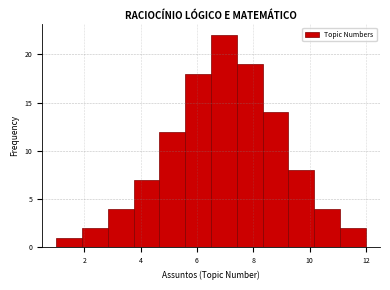

Reading left to right, list every bar in this chart as the range it spans on the x-axis followed by its height. Neither the bar edges nor the heights are printed on the chart, so give them approximately, as read against the axes.

1.0 to 2.0: 1
2.0 to 2.8: 2
2.8 to 3.8: 4
3.8 to 4.6: 7
4.6 to 5.6: 12
5.6 to 6.6: 18
6.6 to 7.4: 22
7.4 to 8.4: 19
8.4 to 9.2: 14
9.2 to 10.2: 8
10.2 to 11.0: 4
11.0 to 12.0: 2